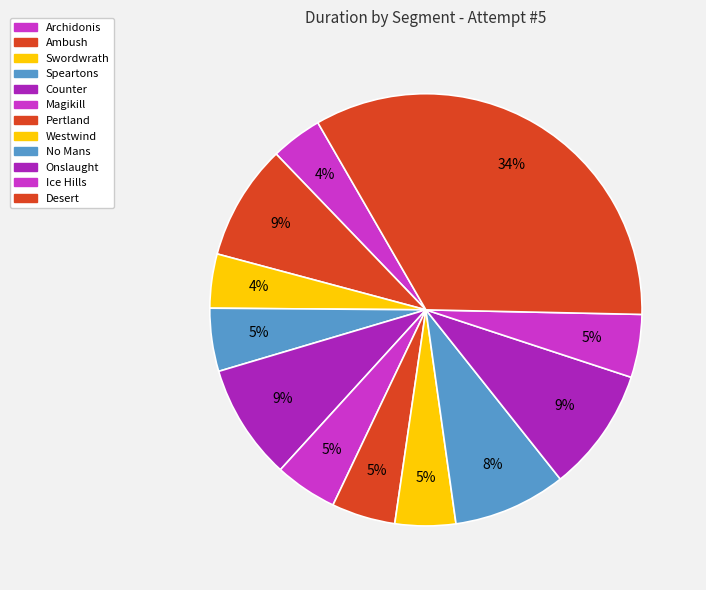

What is the ratio of the value at Ice Hills to the value at Pertland?

1.0